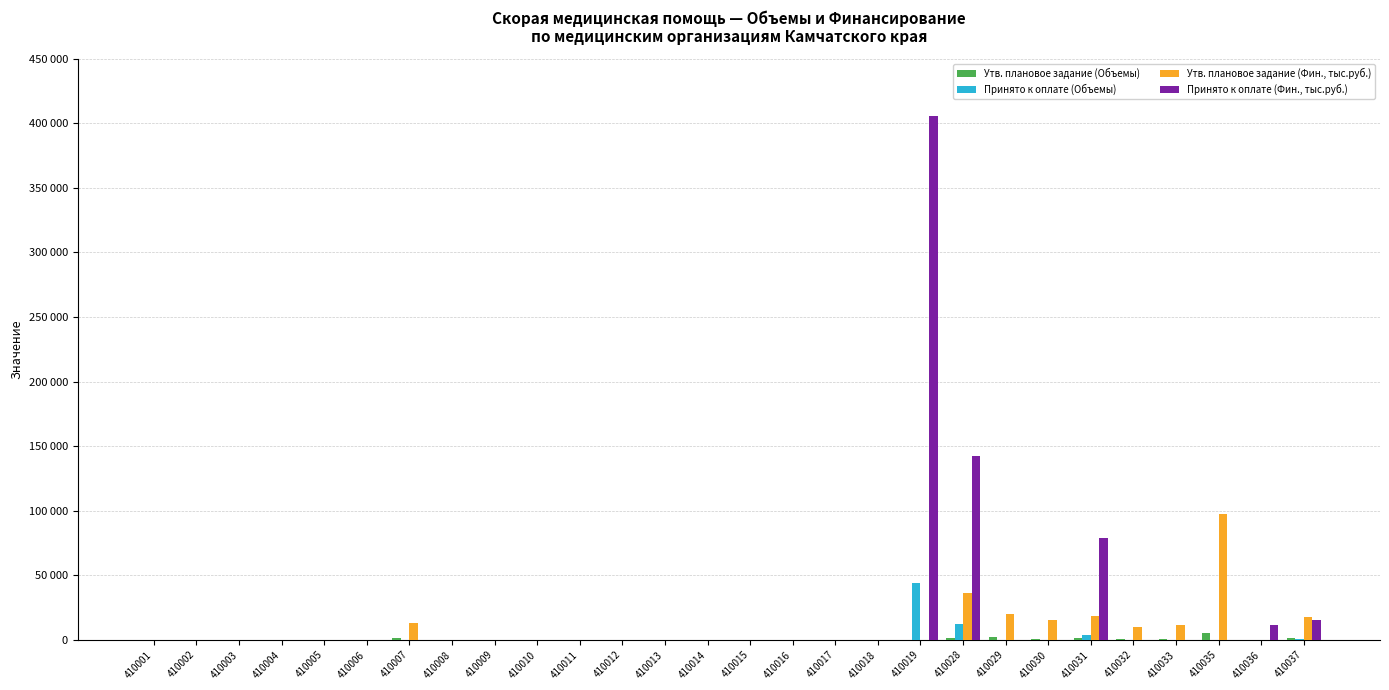

Are the bars horizontal?

No